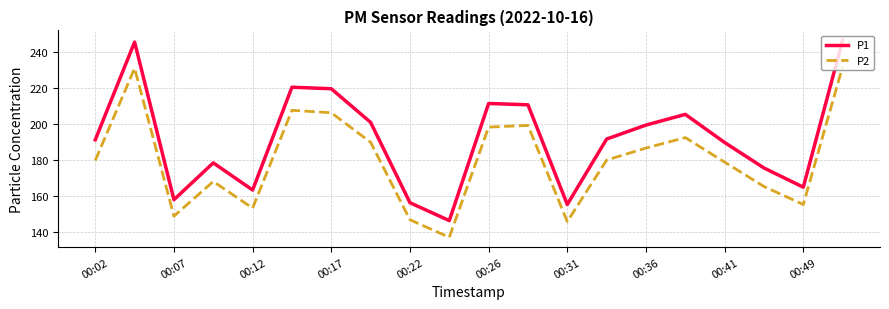

List the series in order of their peak value, lowest first.

P2, P1